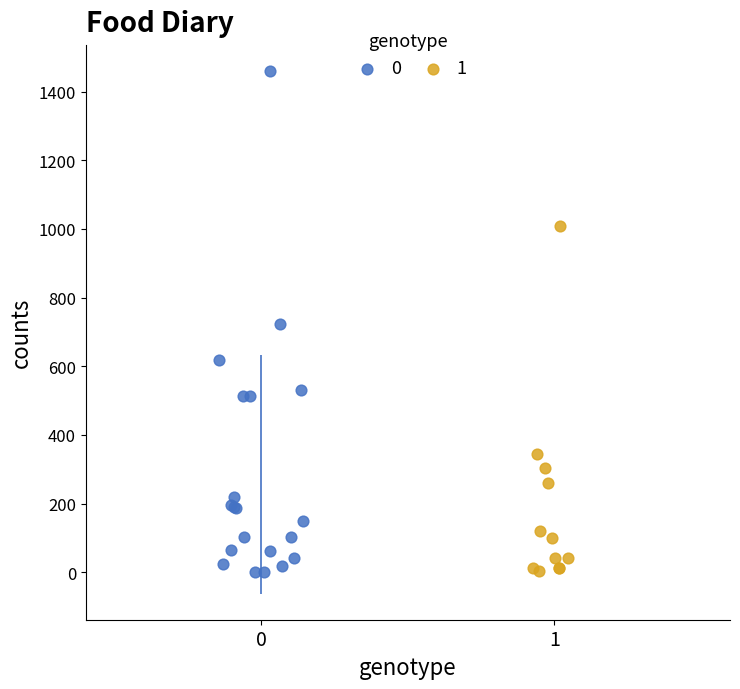

What are all the series names shown in the legend?

0, 1